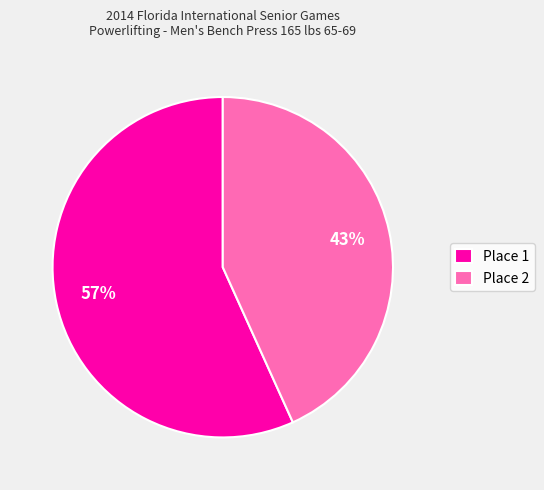

To the nearest percent, what portion does Place 1 represent?

57%